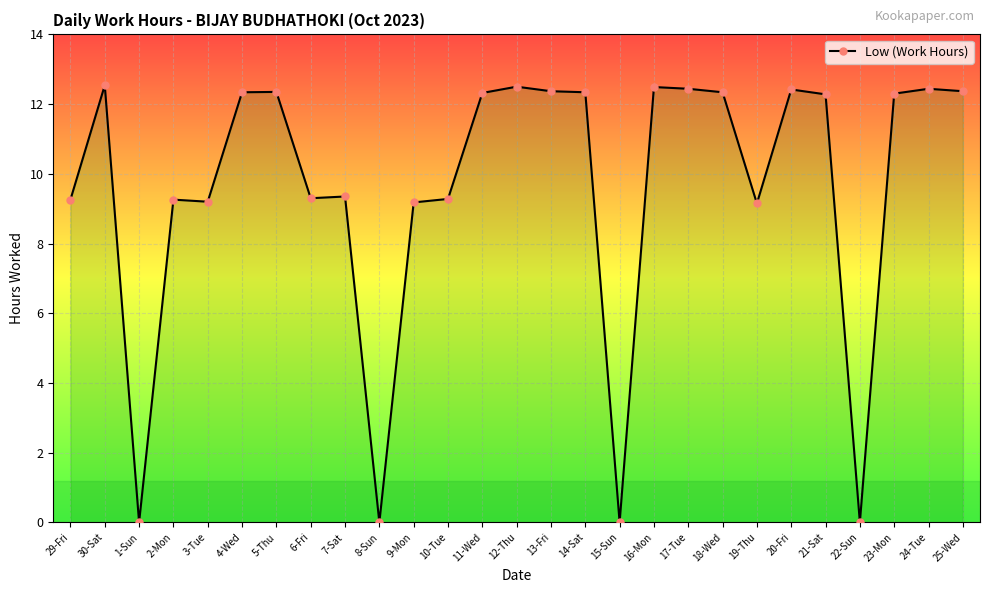

The value at 10-Tue is 16.2. True or false?

False